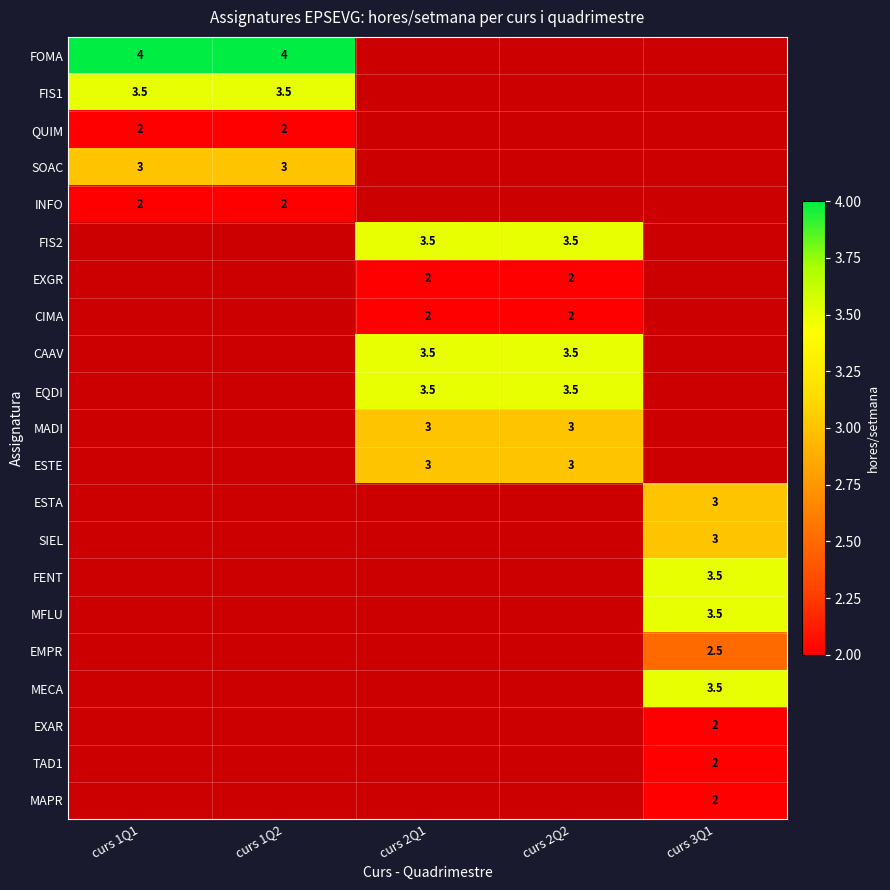

True or false: MAPR has a value of 2.0 at curs 3Q1.

True